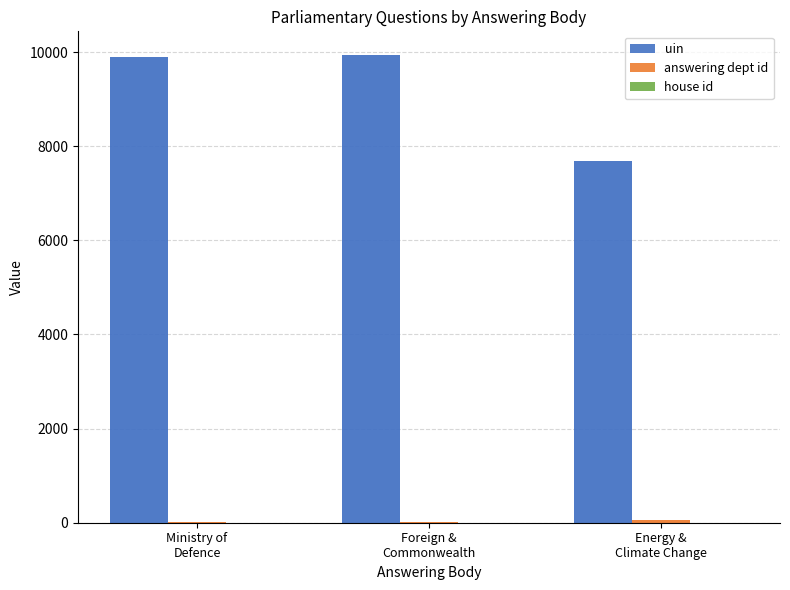

What position from the right is Ministry of
Defence?

3